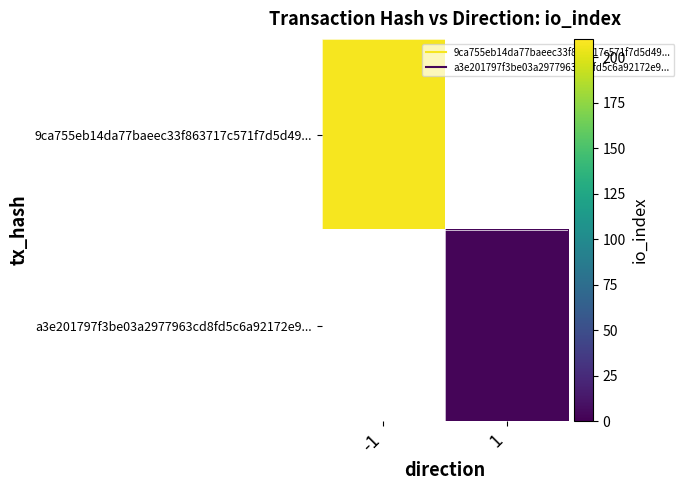

At which label does 9ca755eb14da77baeec33f863717c571f7d5d49... reach its peak?

-1